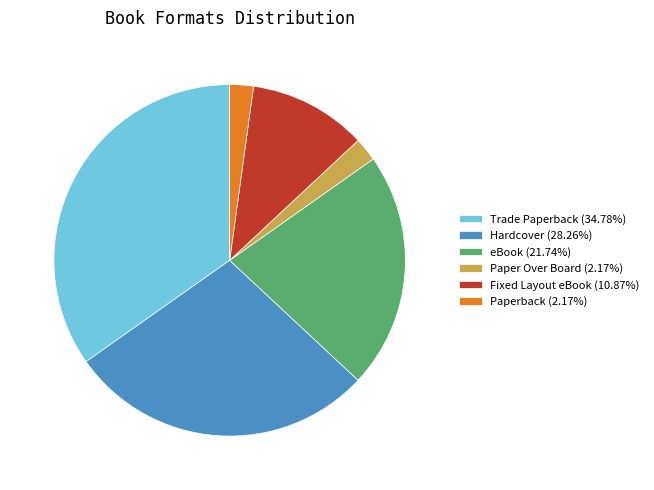

Approximately how many times larger is the value at Paperback compared to Trade Paperback?

0.1